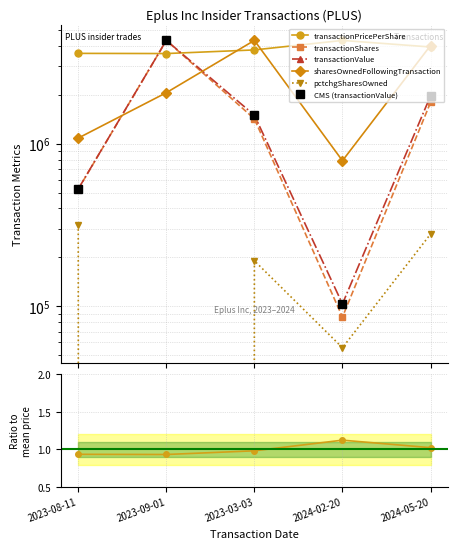

What is the label of the 4th point from the left?

2024-02-20